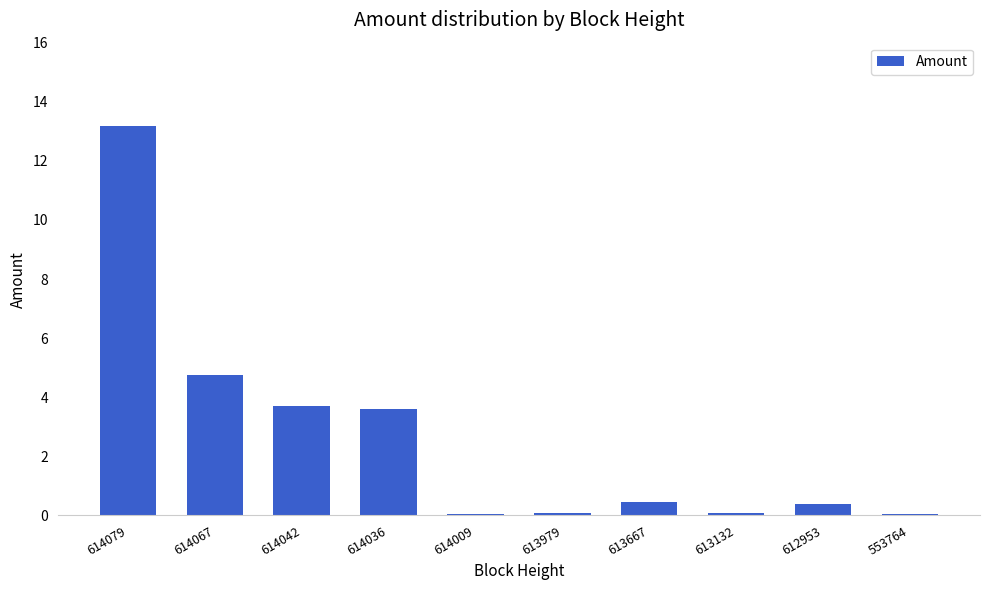

What is the sum of all values?

26.4